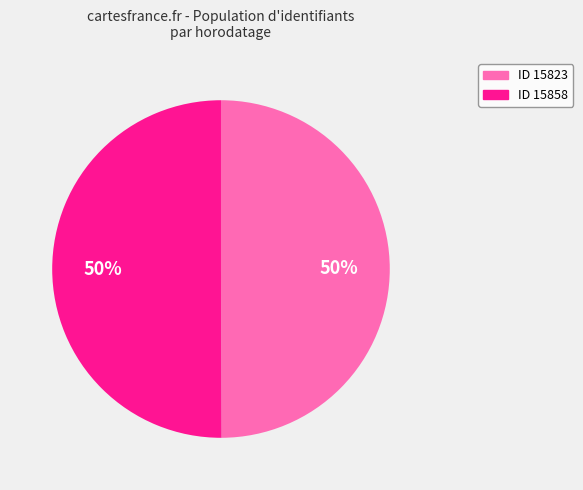

To the nearest percent, what is the average slice percentage?

50%